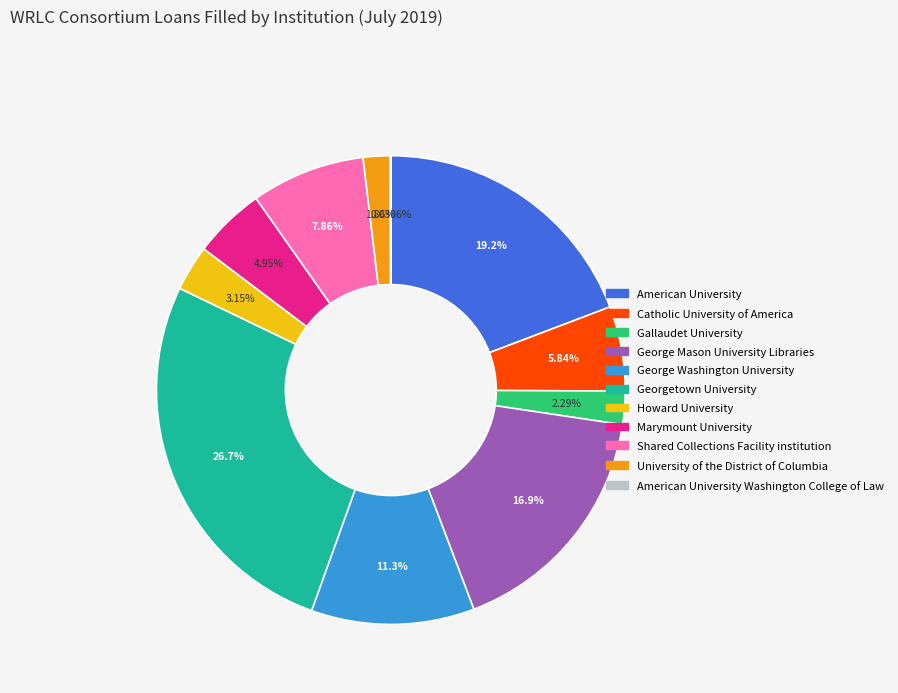

To the nearest percent, what is the average slice percentage?

9%